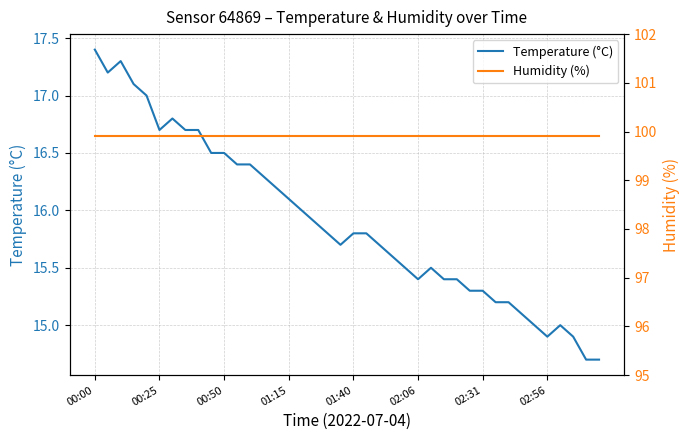

True or false: Humidity (%) and Temperature (°C) cross at least once.

False